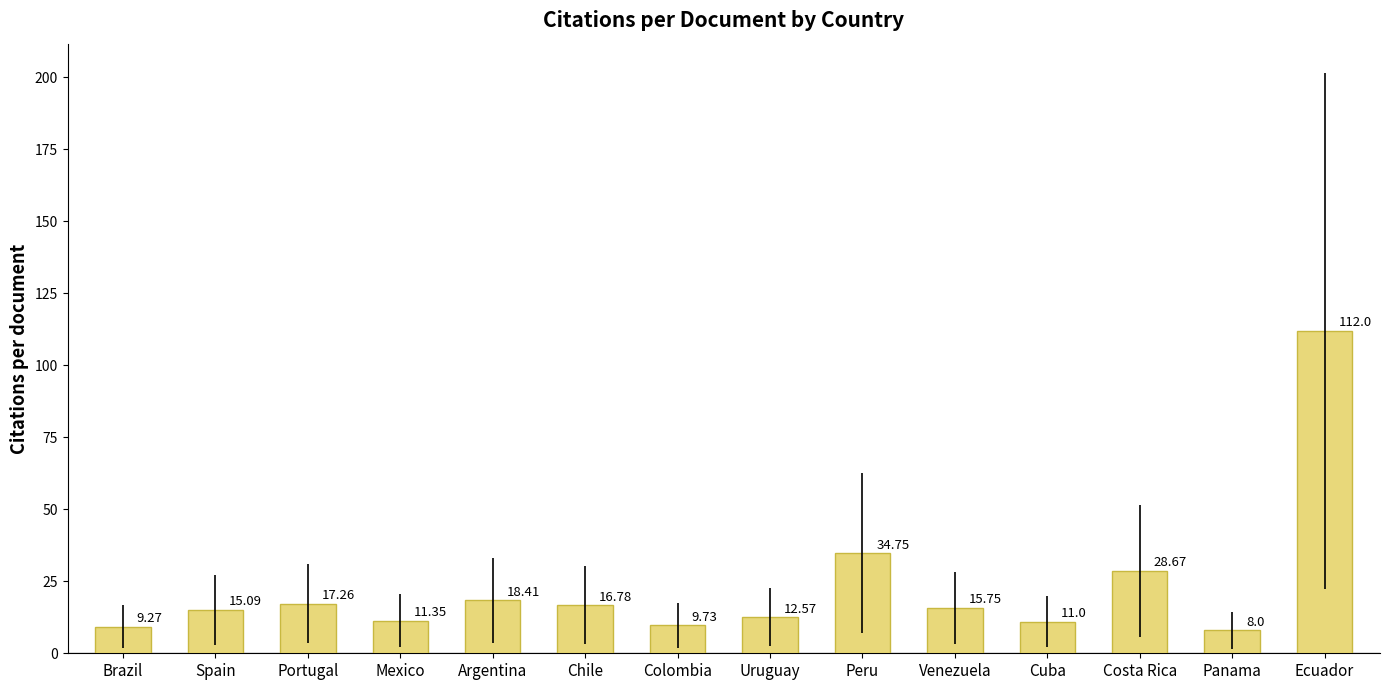

The chart shows a value of 11.3 at Mexico. True or false?

True